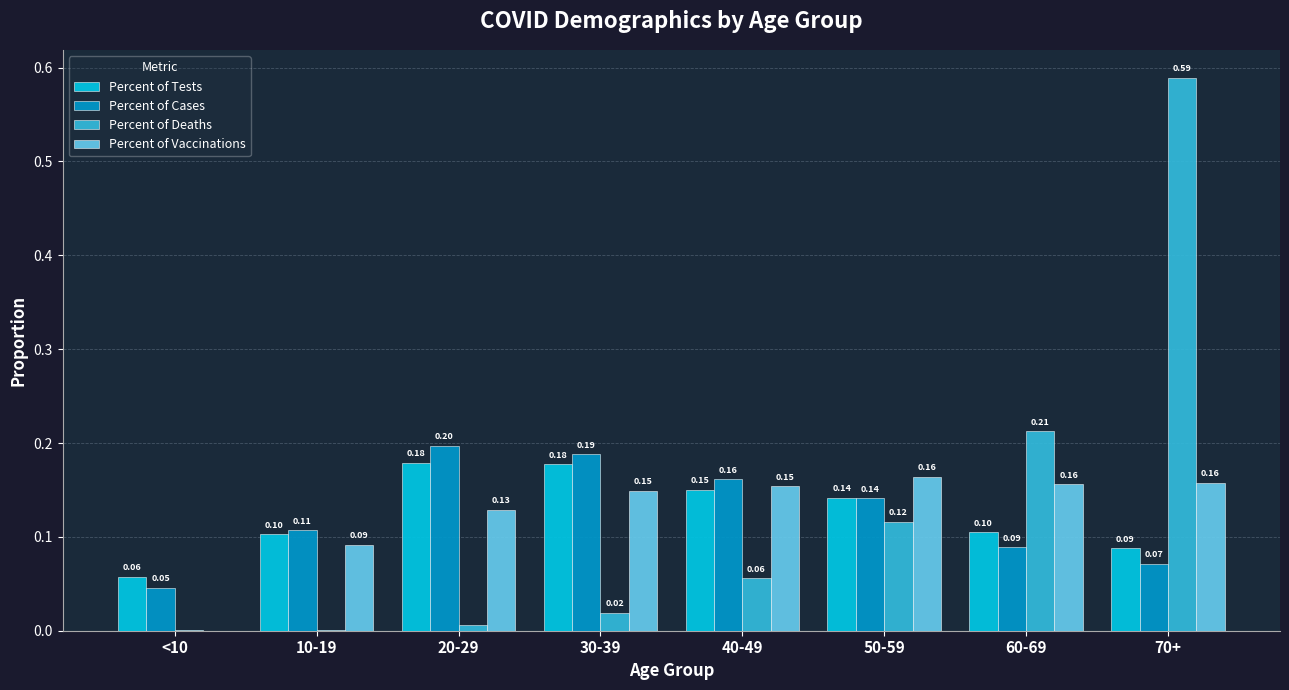

The value of Percent of Cases at 40-49 is 0.0. True or false?

False